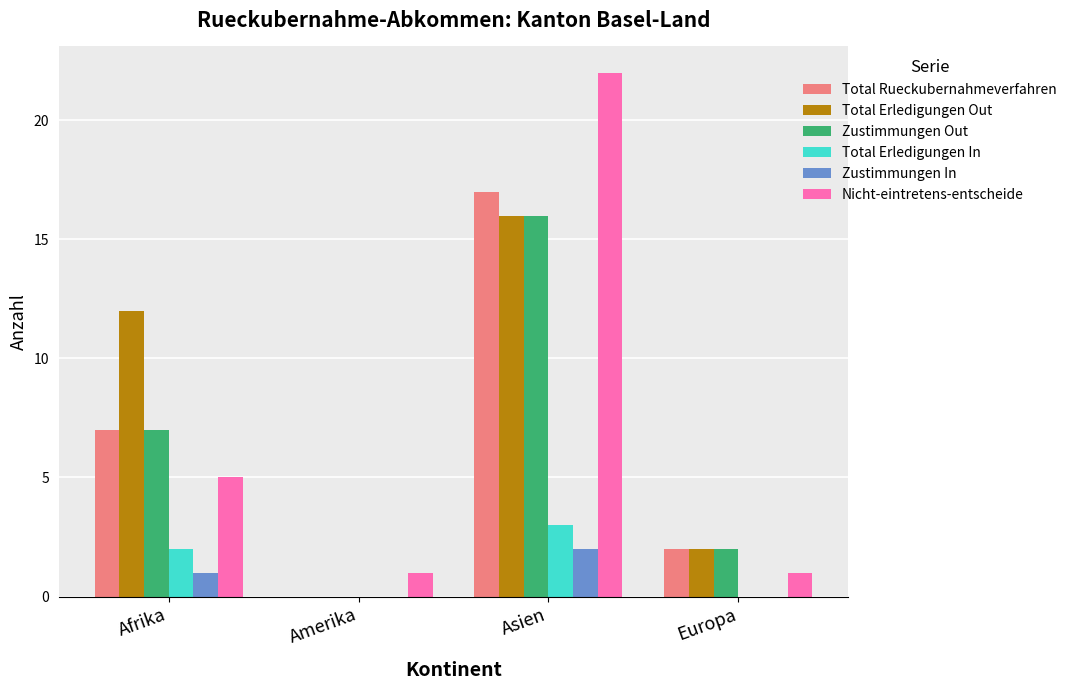

How many groups of bars are there?

4